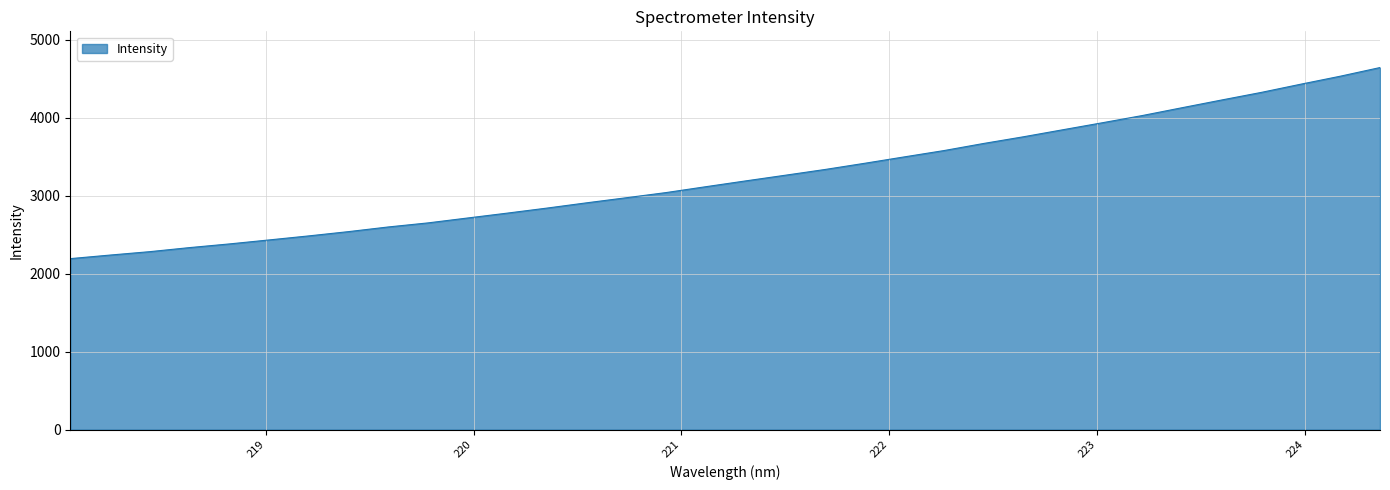

What is the minimum value shown in the chart?

2192.3